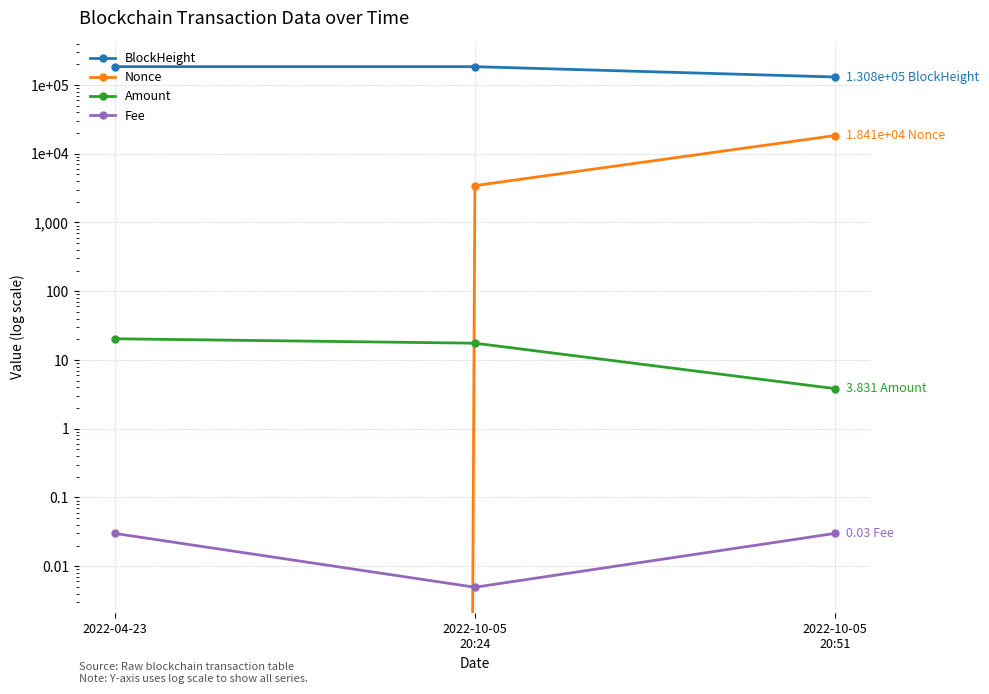

At how many categories does at least one series exceed 16394?

3